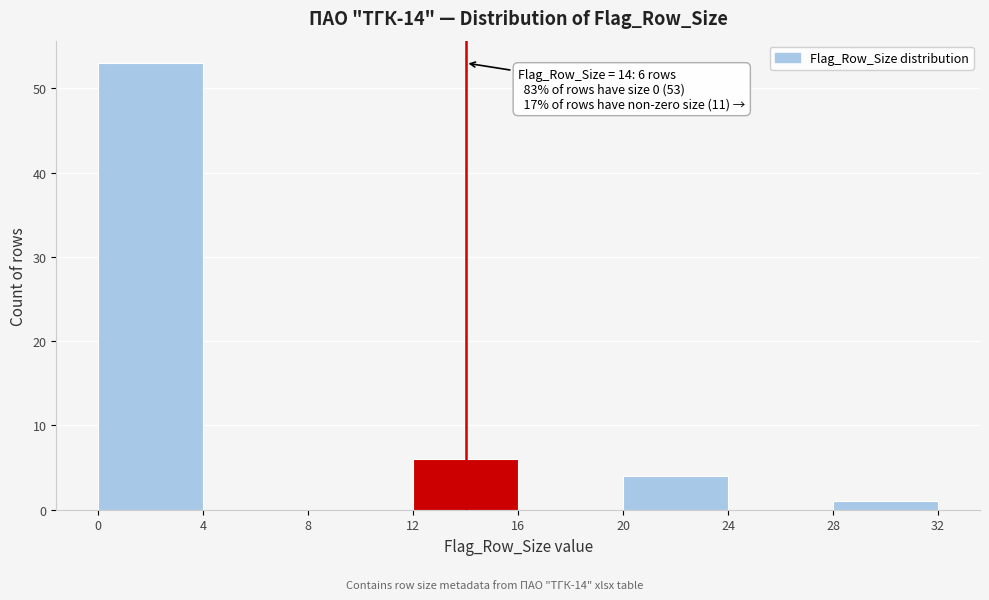

Over which range of the x-axis is the bar tallest?

0 to 4